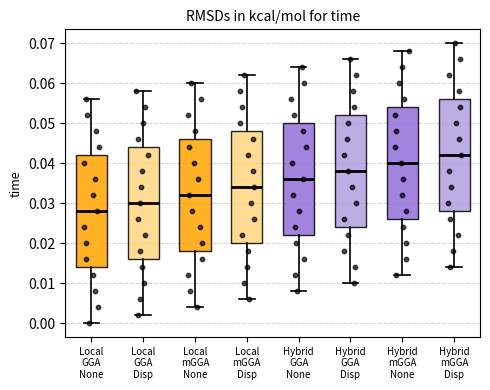

Where does the lower whisker of the box for Local mGGA None end on the y-axis? The values are not printed on the chart, so give them approximately, as read against the axis.

0.004